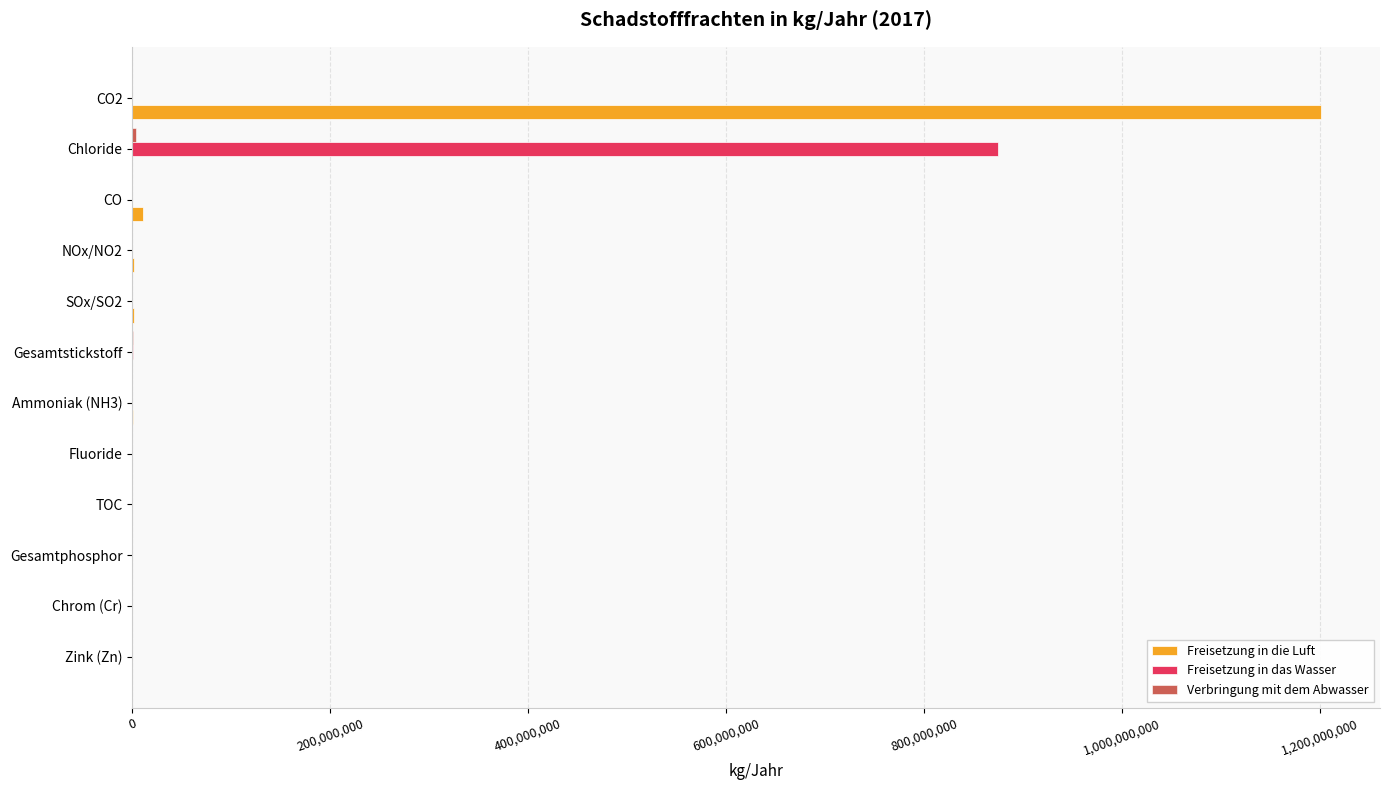

What is the maximum value shown in the chart?

1201000000